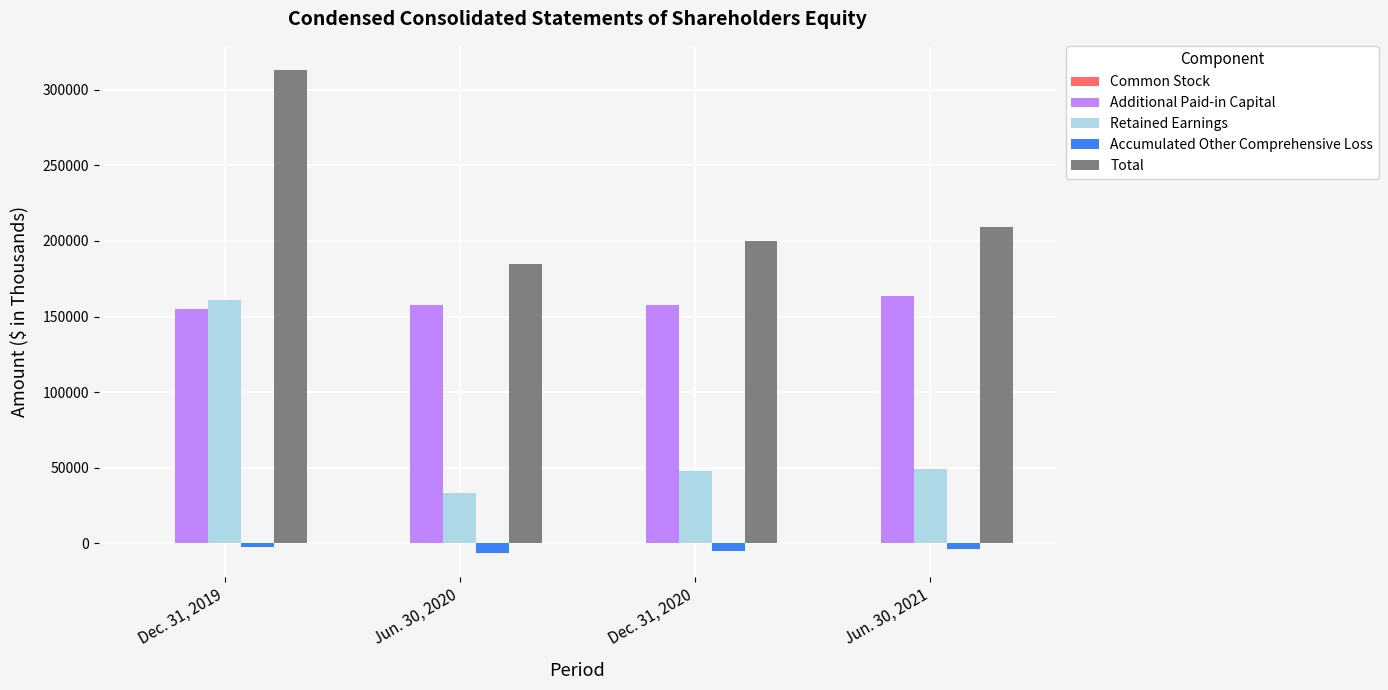

What is the difference between the Accumulated Other Comprehensive Loss values at Dec. 31, 2019 and Dec. 31, 2020?

2681